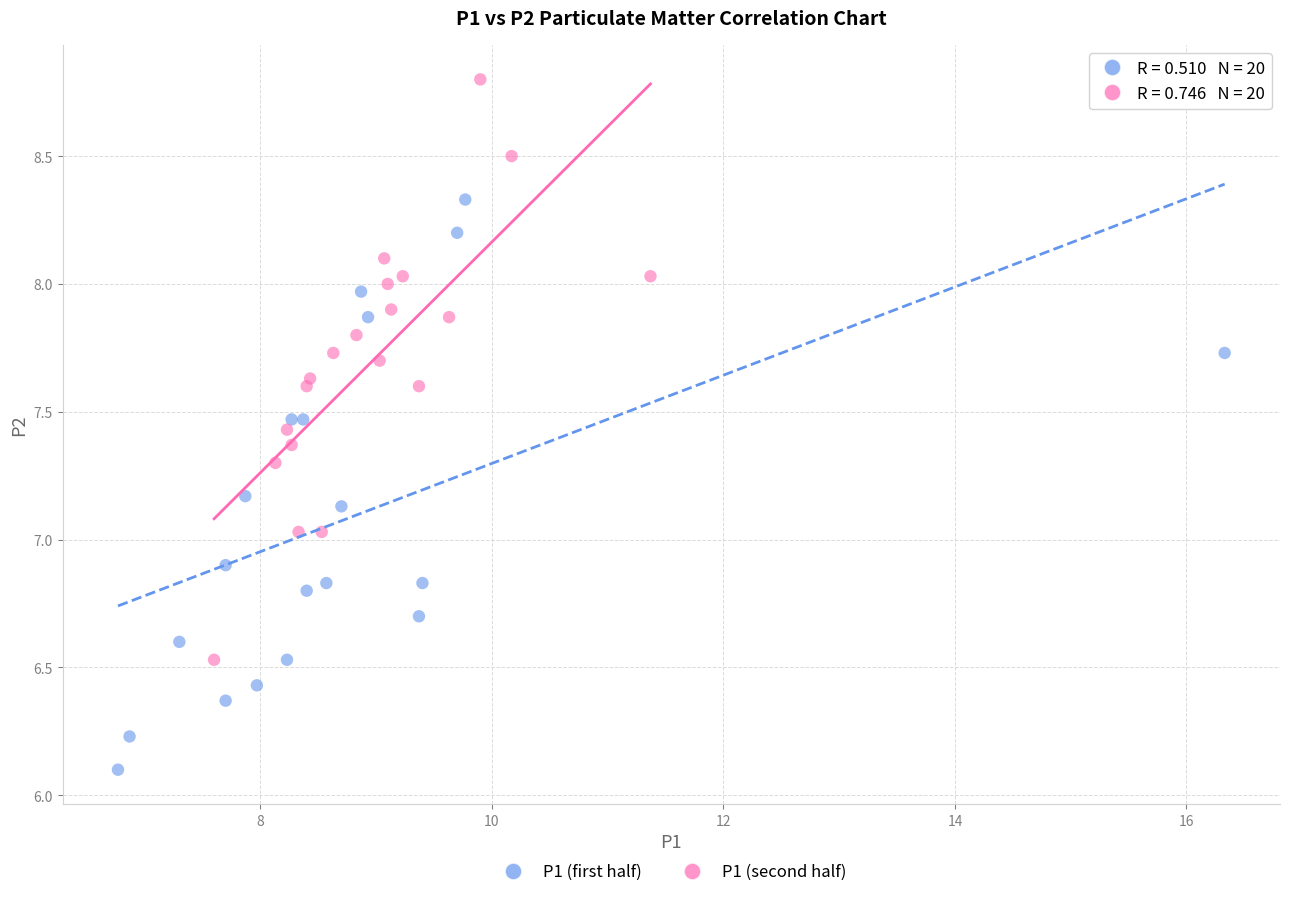

Which series contains the lowest Y value?

P1 (first half)